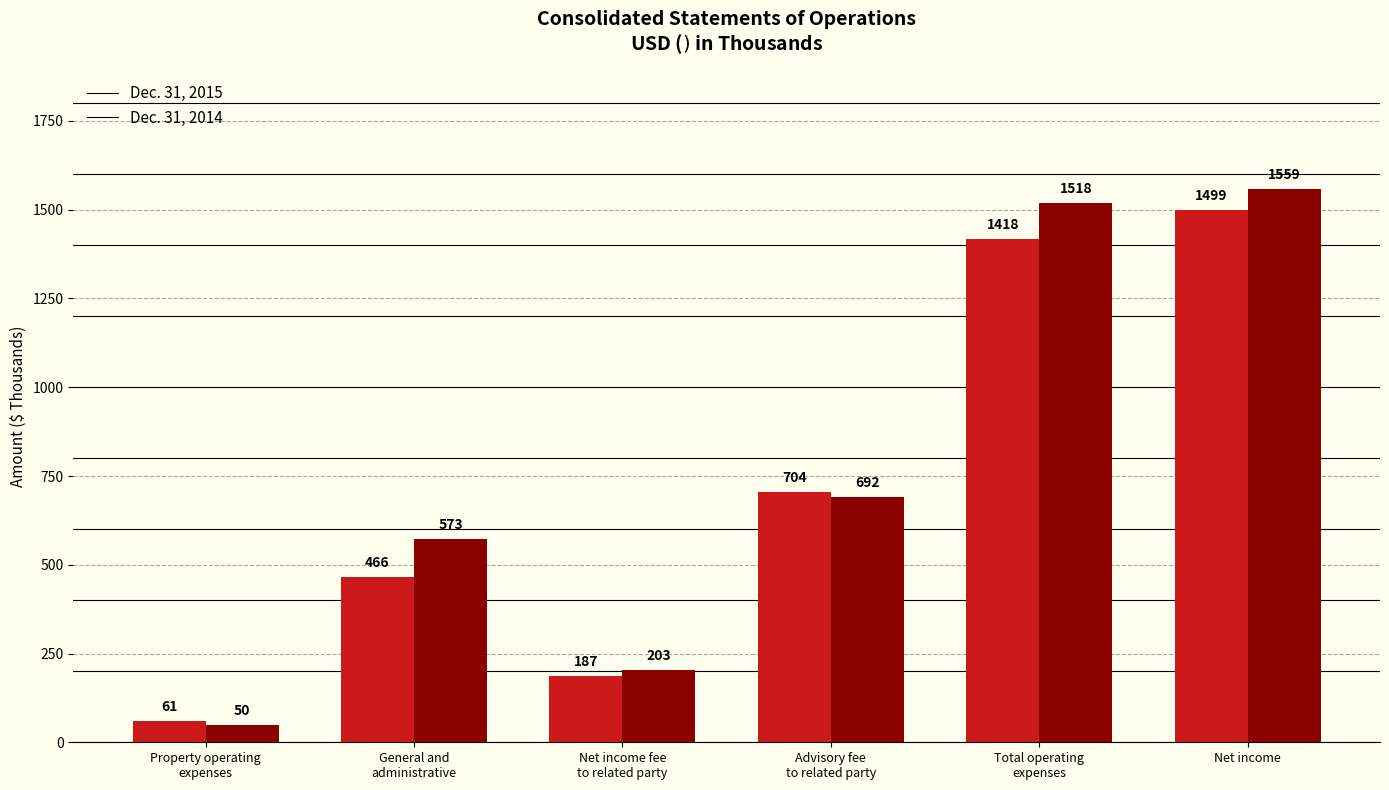

How many bars are there in each group?

2